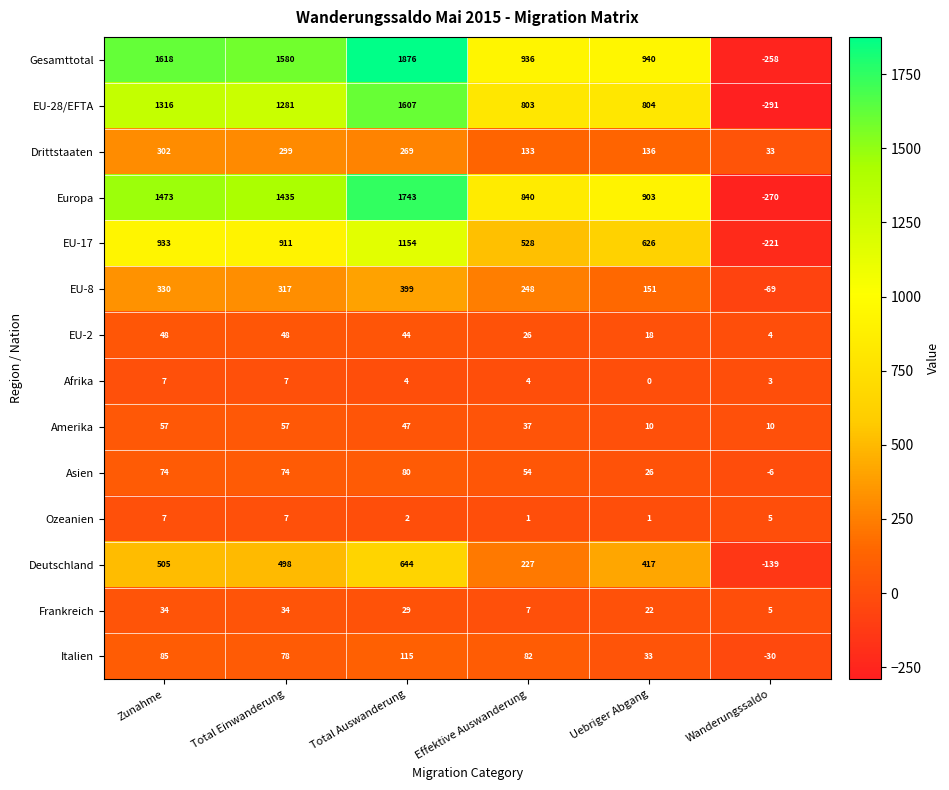

The Ozeanien series shows 2 at Total Auswanderung. True or false?

True